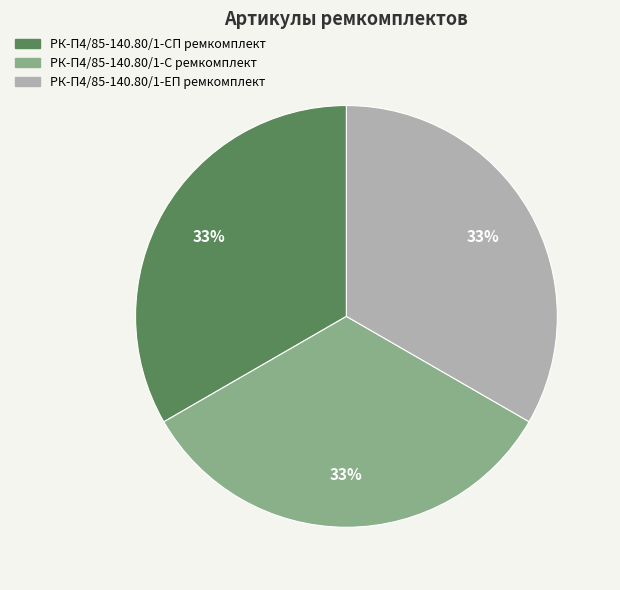

Does РК-П4/85-140.80/1-ЕП ремкомплект account for over 50% of the chart?

No